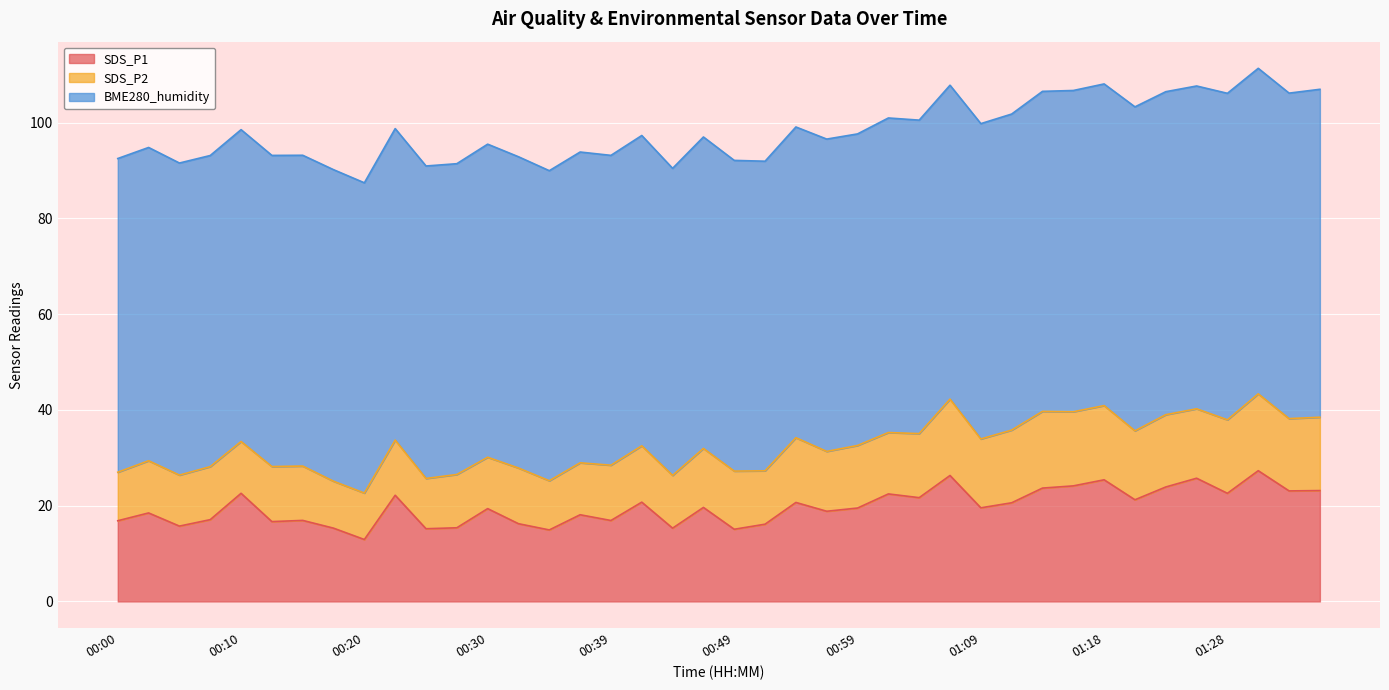

How many values in the SDS_P1 series exceed 19?

22